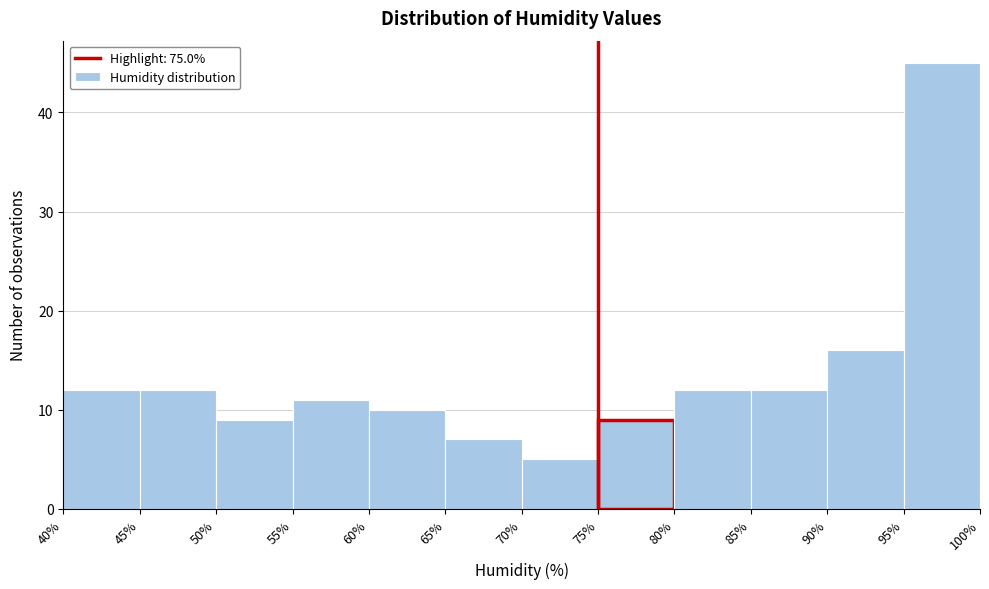

Over which range of the x-axis is the bar tallest?

95% to 100%